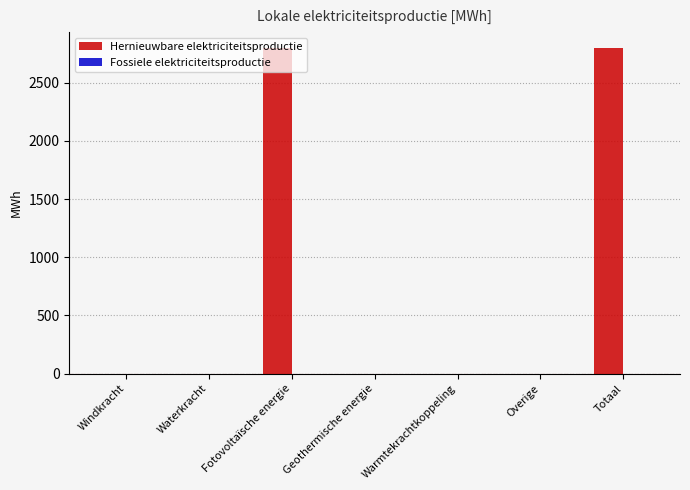

What is the change in value from Waterkracht to Fotovoltaïsche energie?

+2794.9